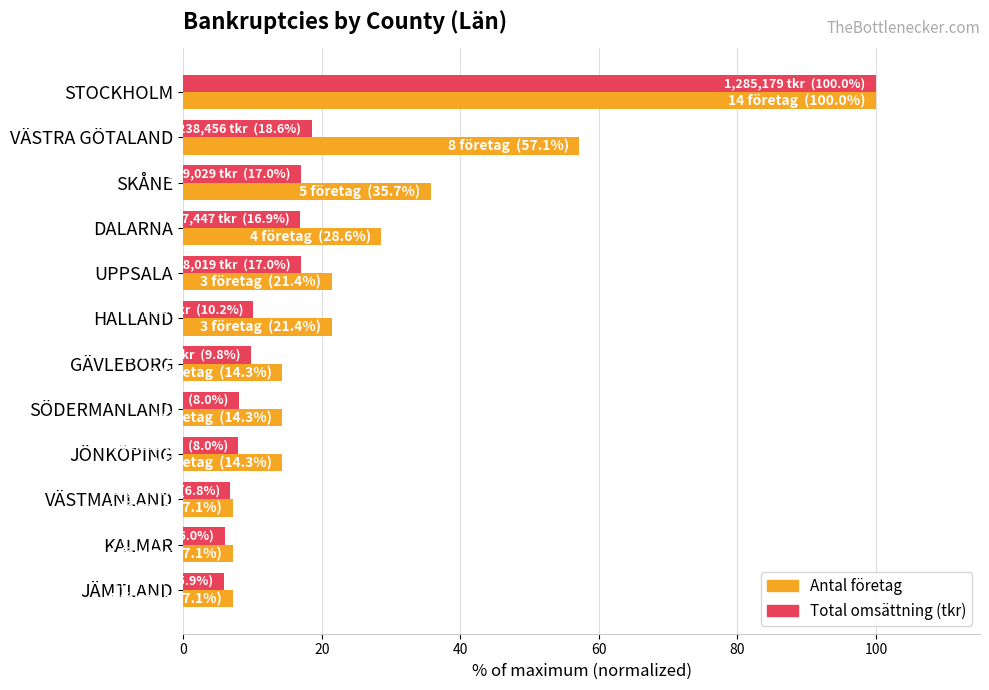

The Total omsättning (tkr) series shows 9.8 at GÄVLEBORG. True or false?

True